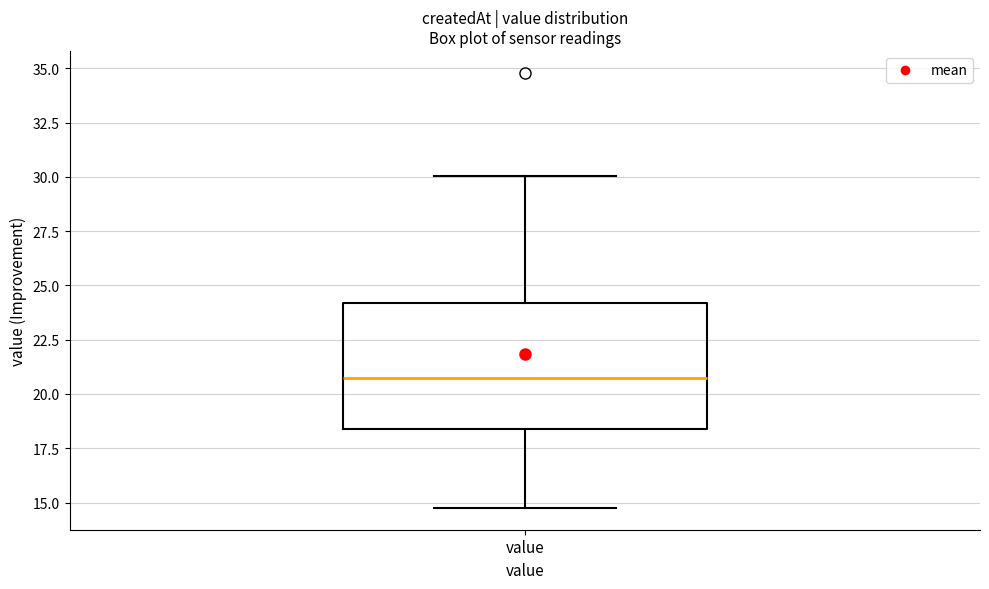

Where does the upper whisker of the box for value end on the y-axis? The values are not printed on the chart, so give them approximately, as read against the axis.

30.0